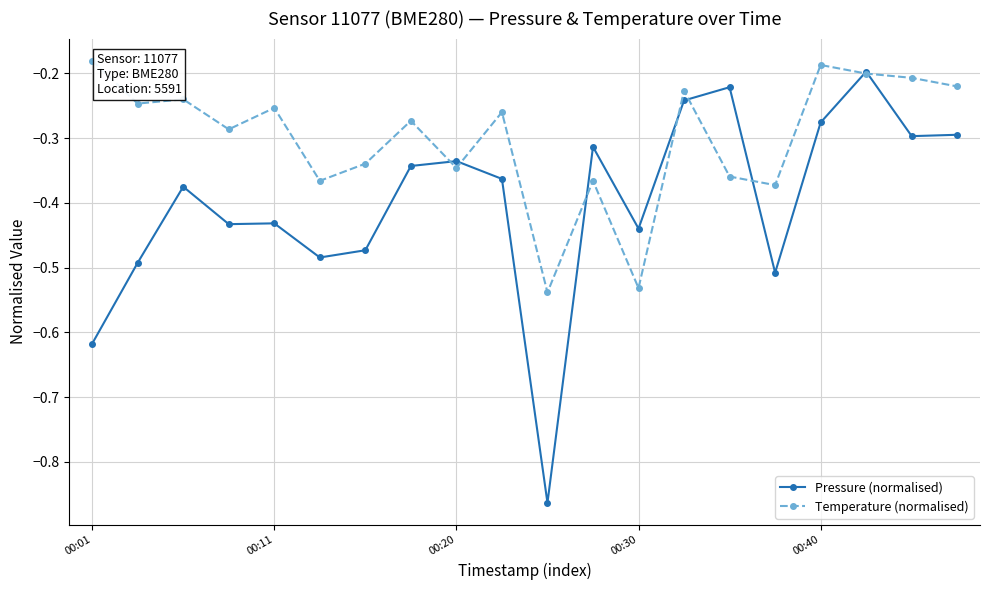

What are all the series names shown in the legend?

Pressure (normalised), Temperature (normalised)